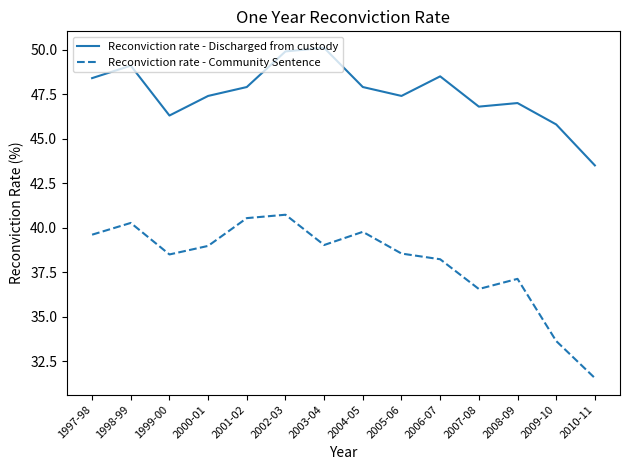

List the series in order of their overall mean, highest first.

Reconviction rate - Discharged from custody, Reconviction rate - Community Sentence